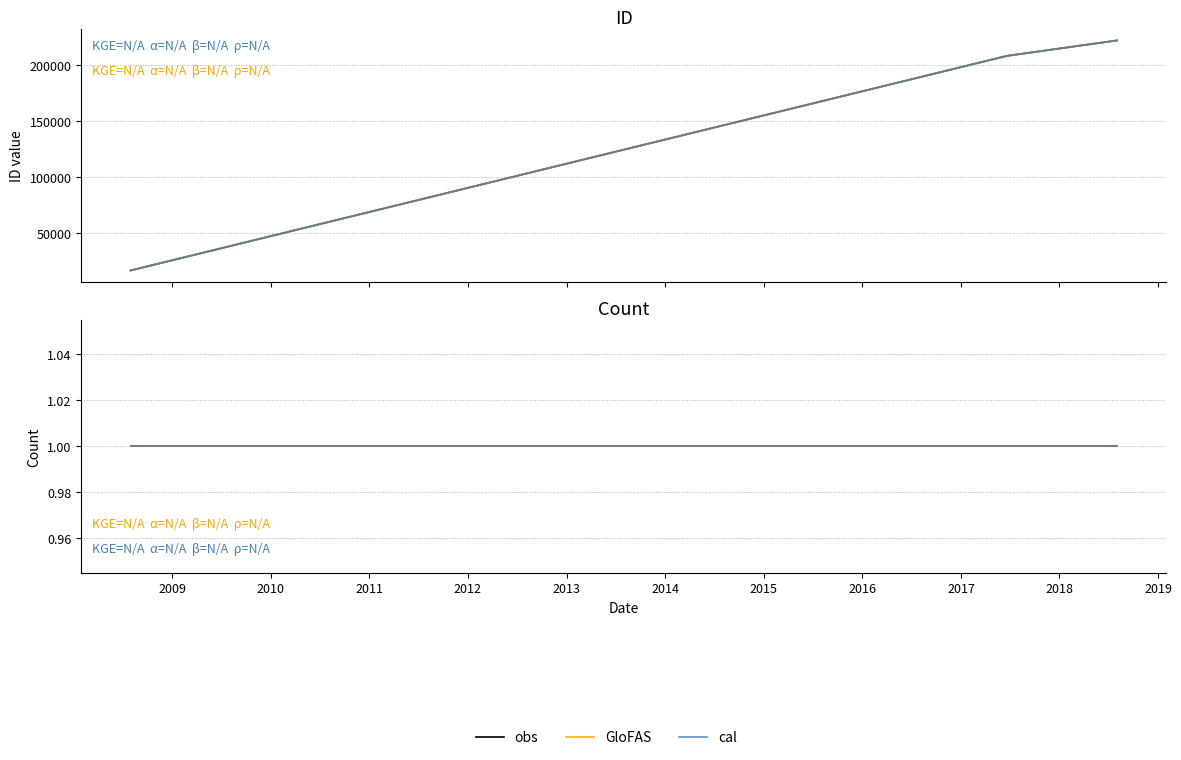

What is the difference between the values at 2018-08-02 and 2017-06-20?

13803